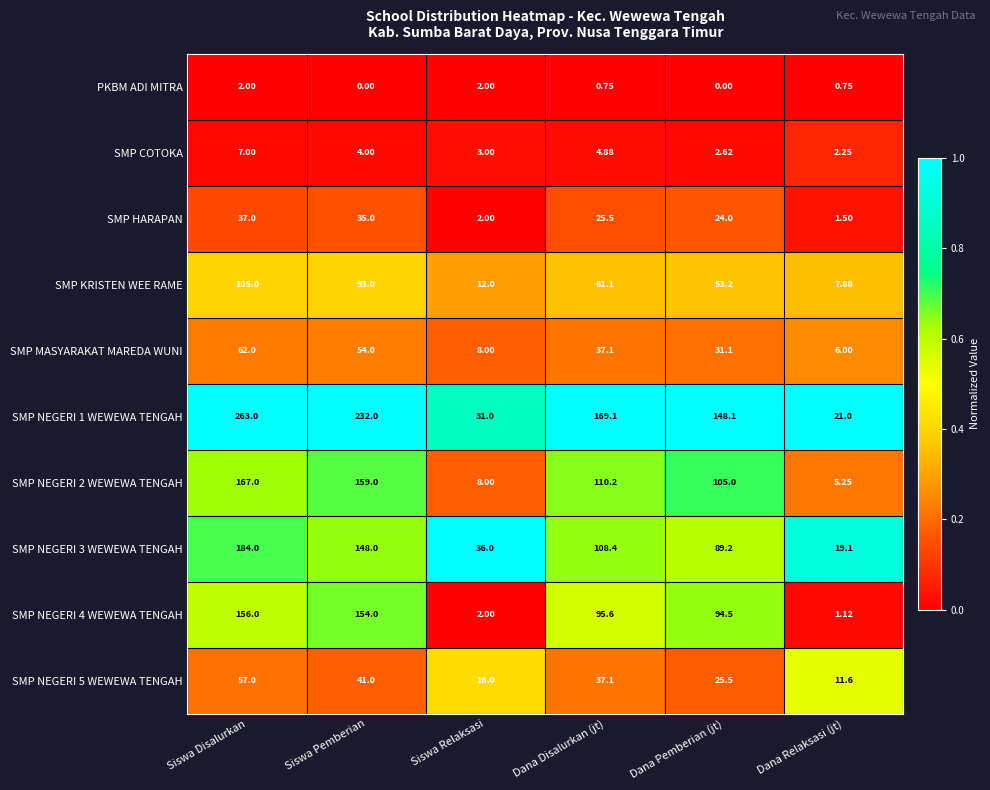

What is the maximum value shown in the chart?

263.0